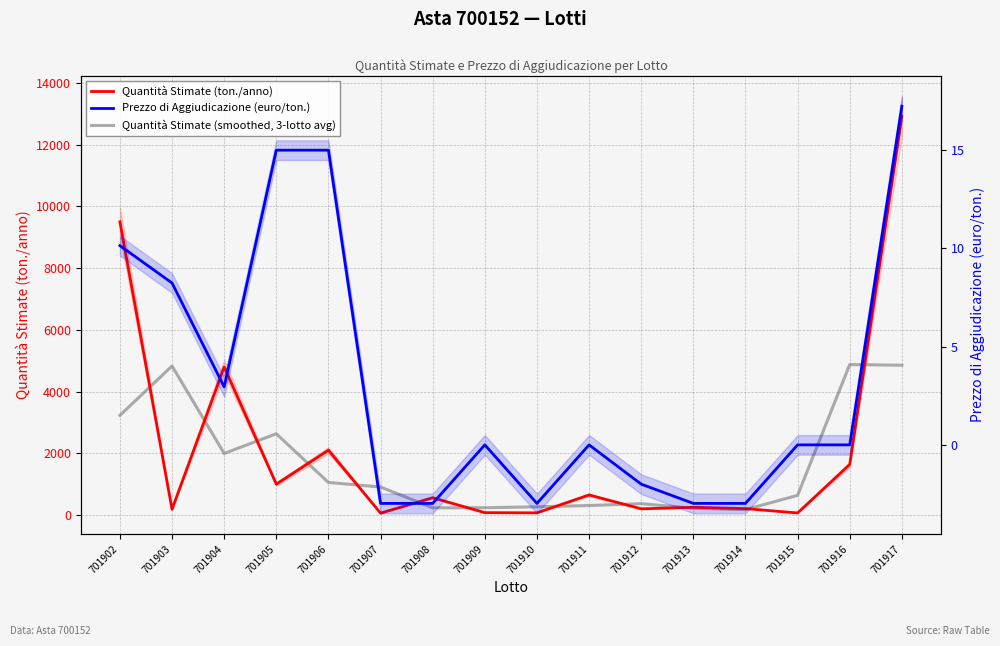

What is the value of the Prezzo di Aggiudicazione (euro/ton.) point at the 7th from the left?

-3.0